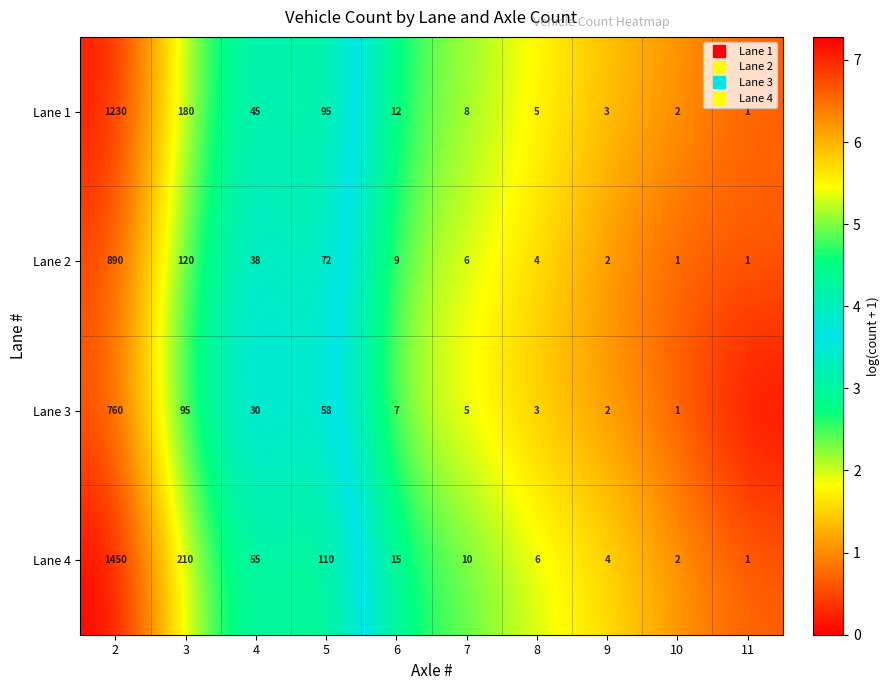

Where is Lane 3 nearest to the value 3?

4